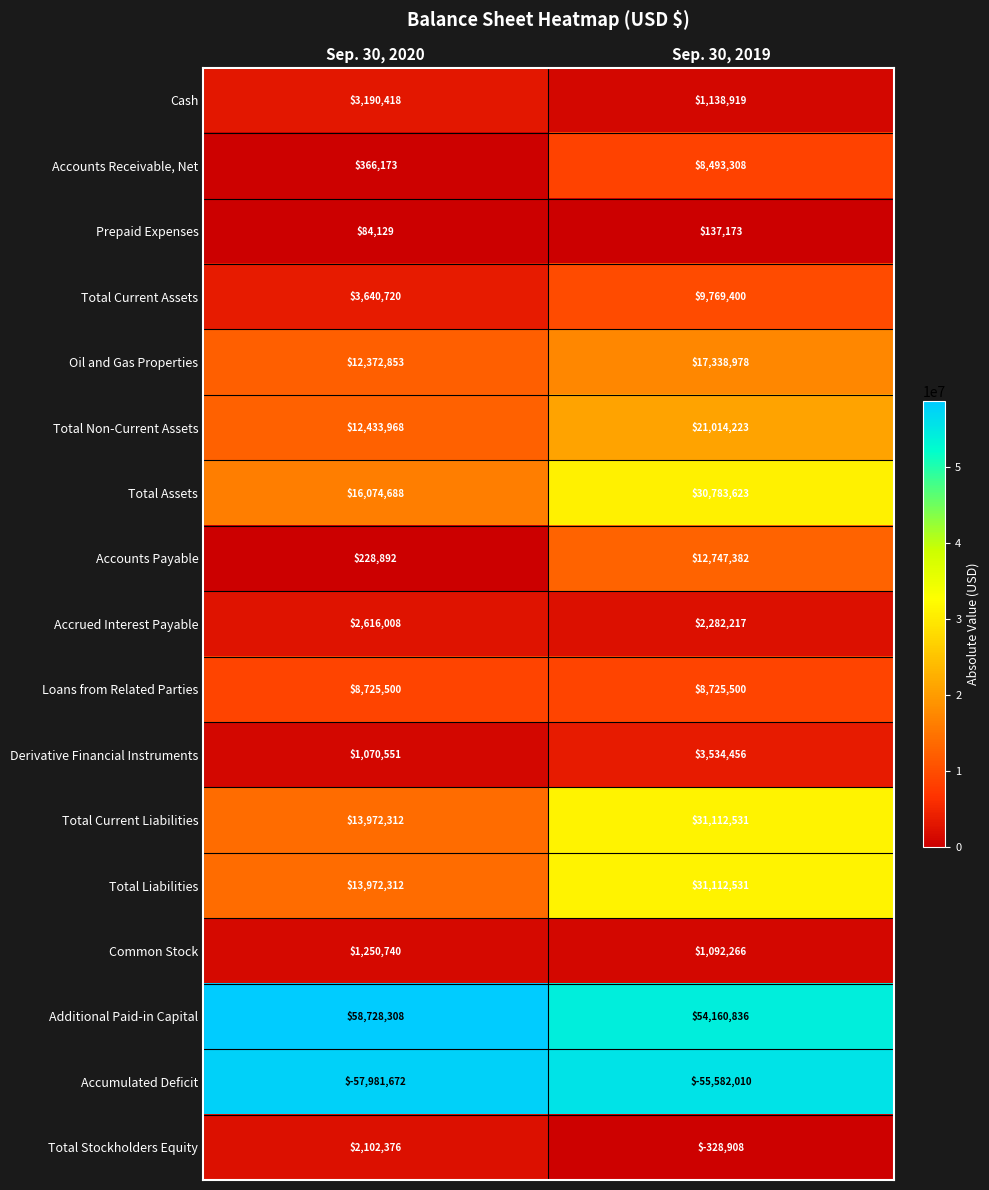

List the labels in order of Cash value, smallest first.

Sep. 30, 2019, Sep. 30, 2020